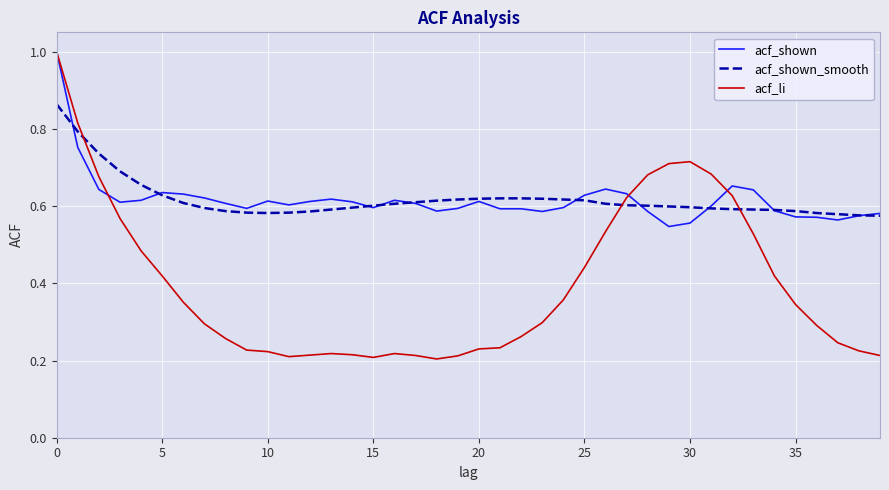

How many acf_li values are between 0 and 1?

40